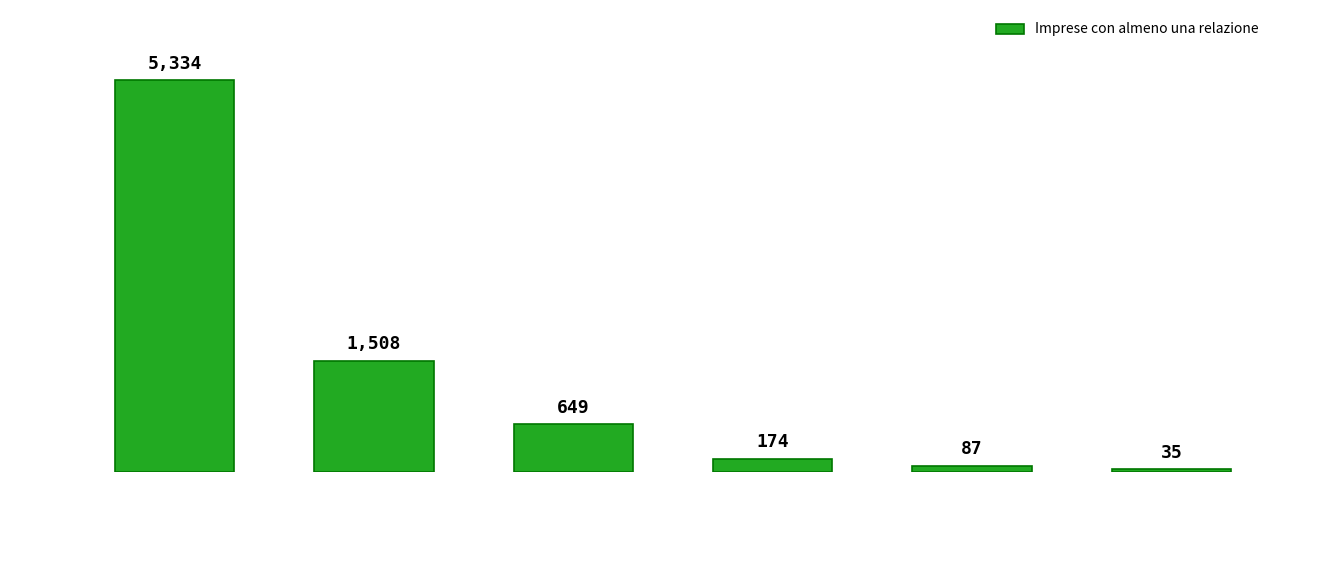

Does the chart contain stacked bars?

No